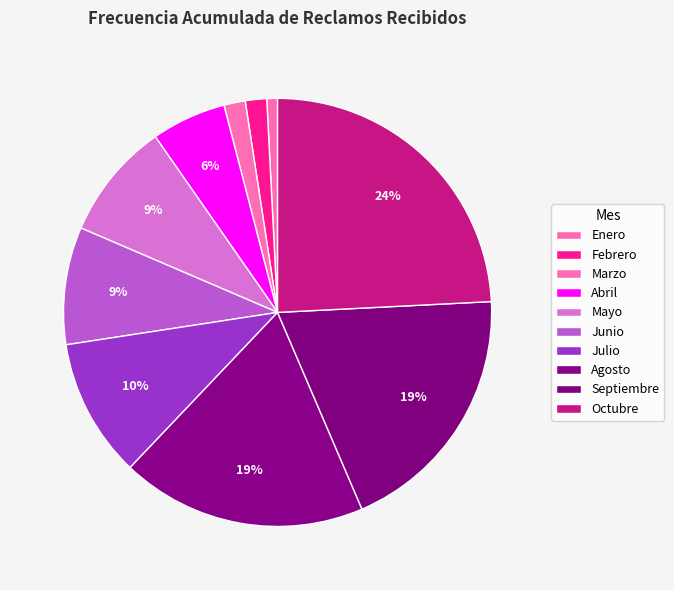

Count the number of slices in the pie.

10